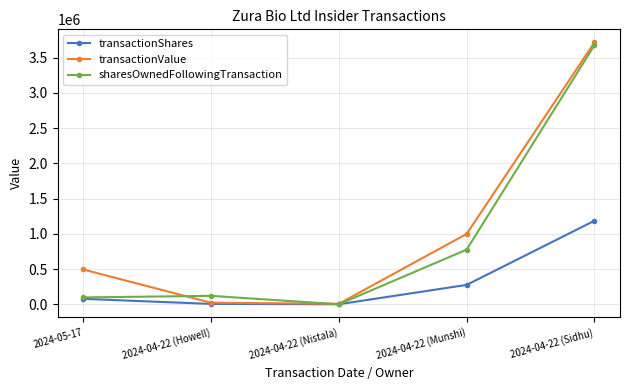

What is the lowest value of the transactionValue series?

10000